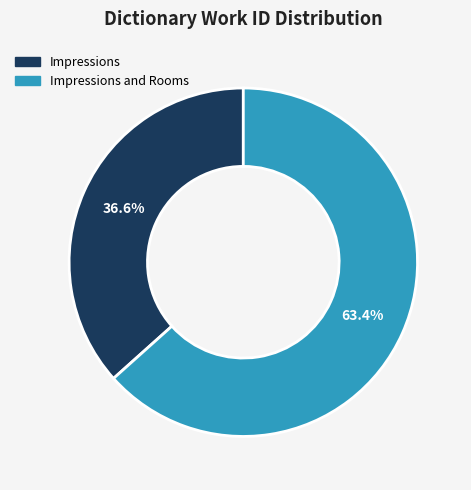

How many segments does this pie chart have?

2